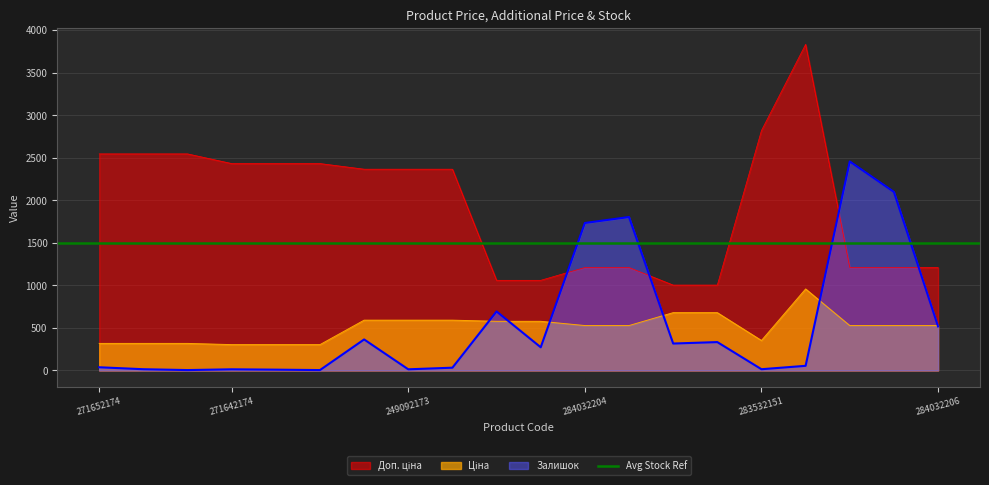

The value of Ціна at 271652173 is 318.3. True or false?

True